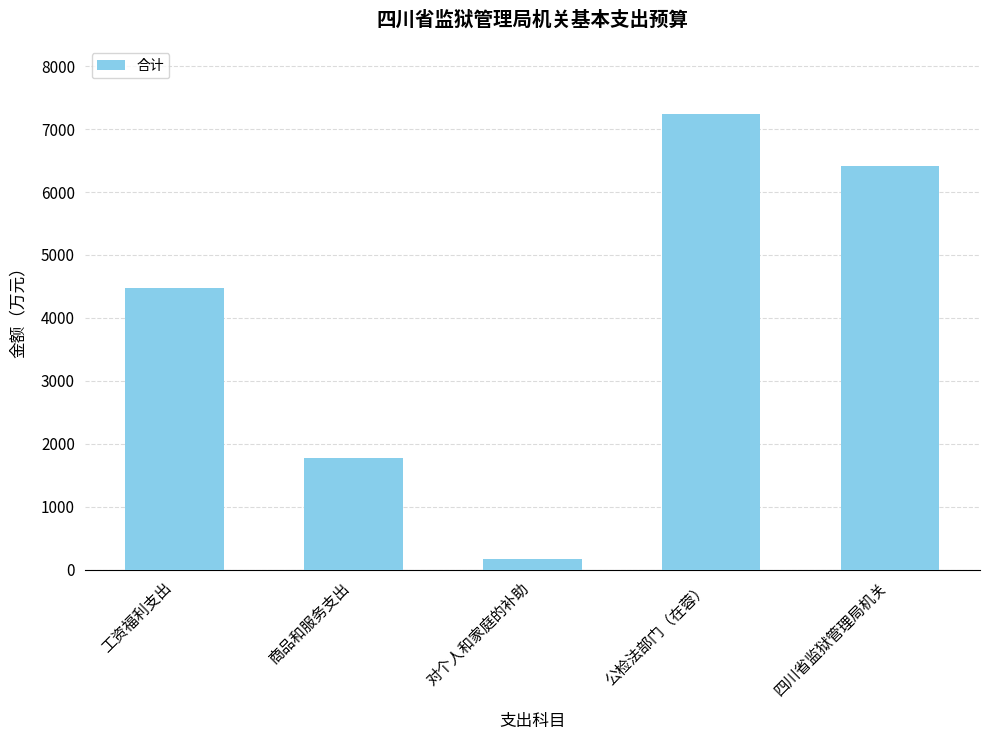

Between 商品和服务支出 and 工资福利支出, which is larger?

工资福利支出